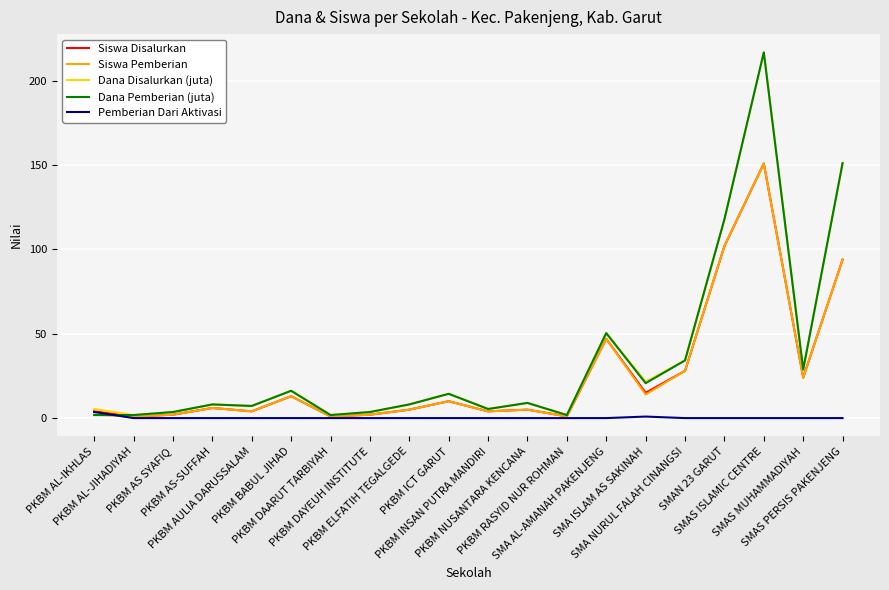

What is the greatest value displayed?

216.9